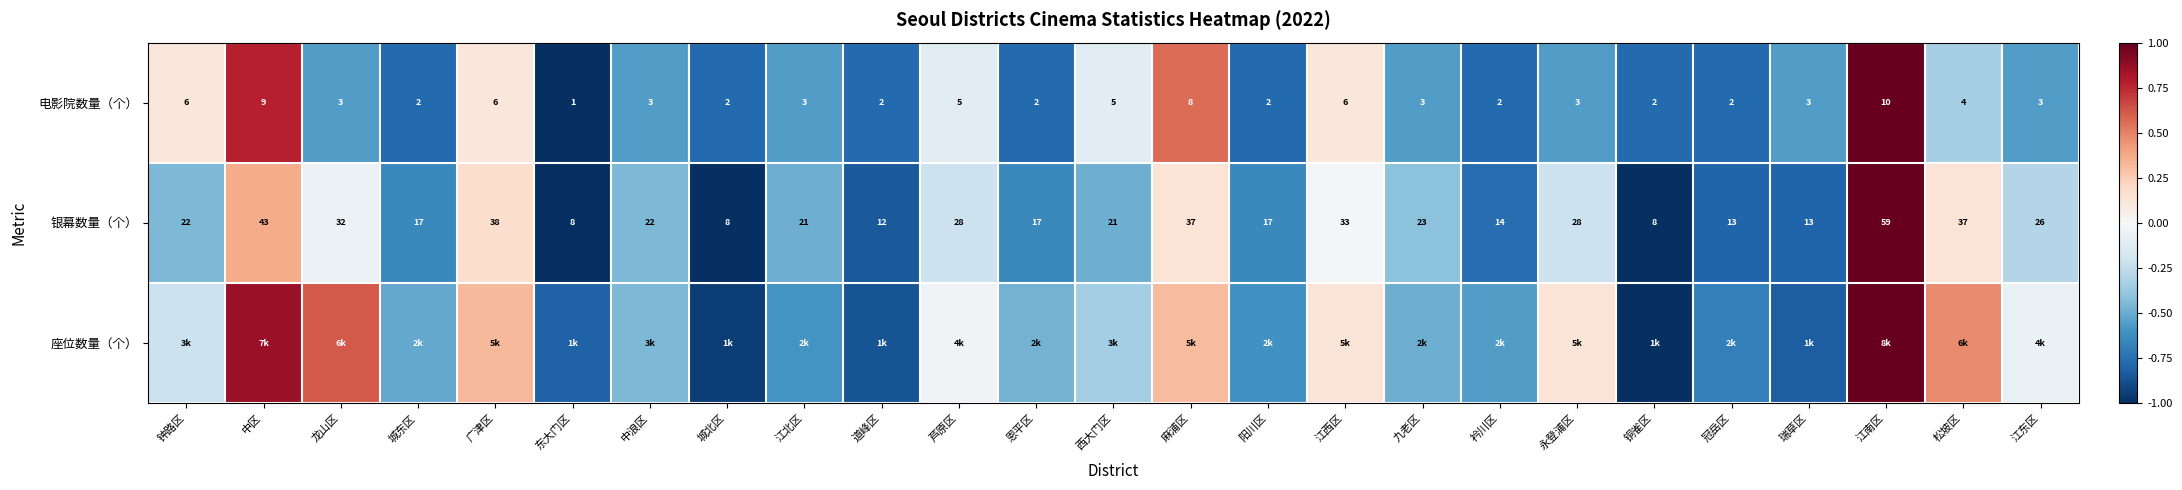

How many data points in 座位数量（个） are above 0?

8